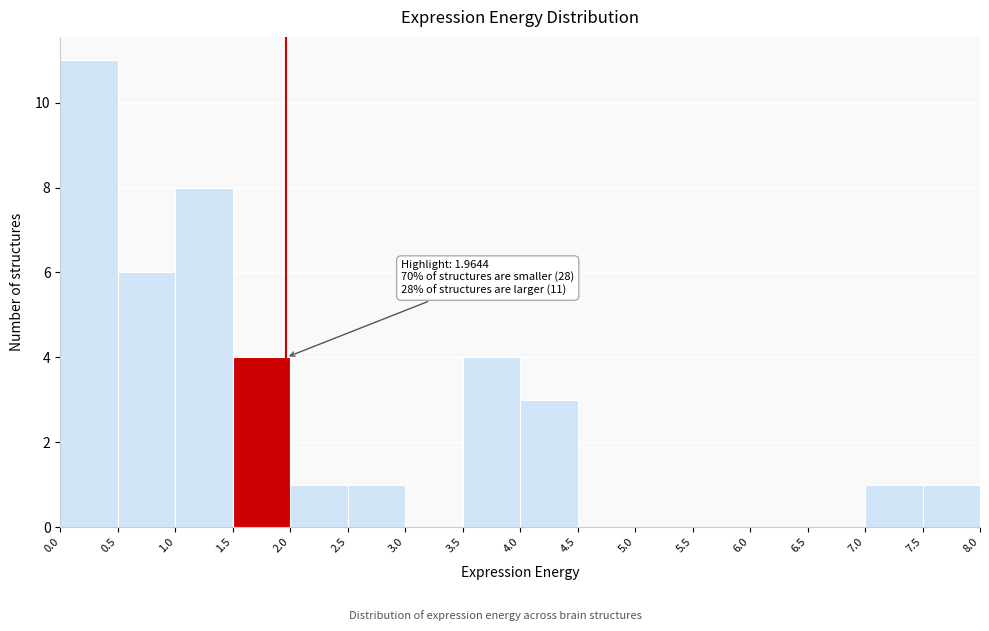

Over which range of the x-axis is the bar tallest?

0.0 to 0.5